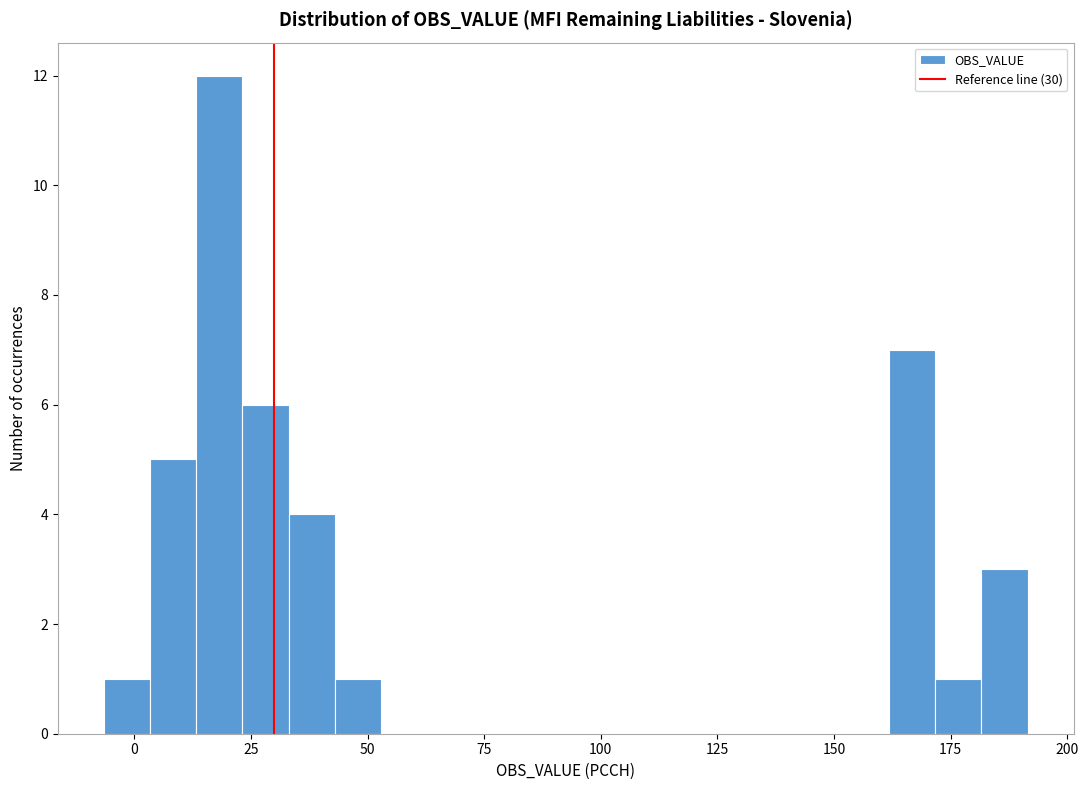

Read against the x-axis, roughly where is the centre of the tallest bar?

20